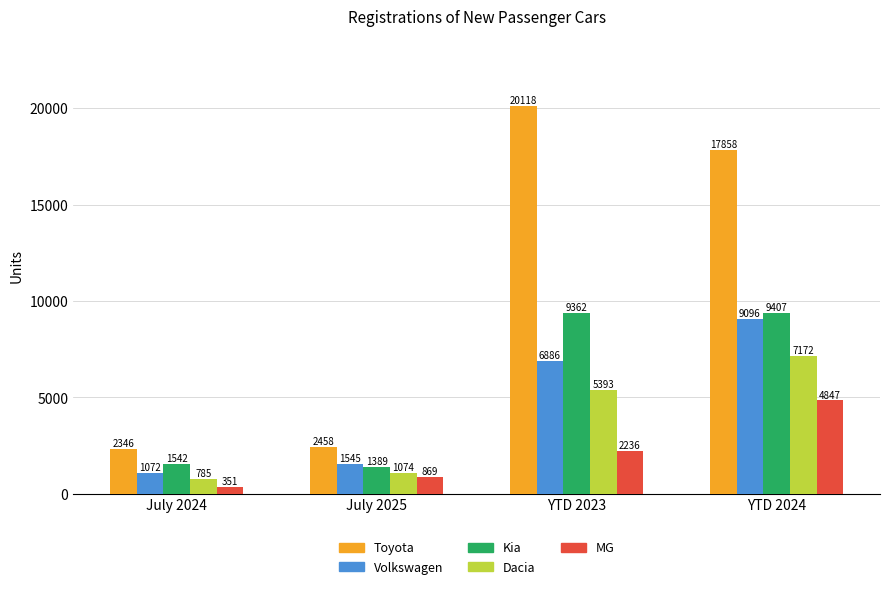

Is the value of Volkswagen at July 2025 greater than the value of Kia at YTD 2023?

No